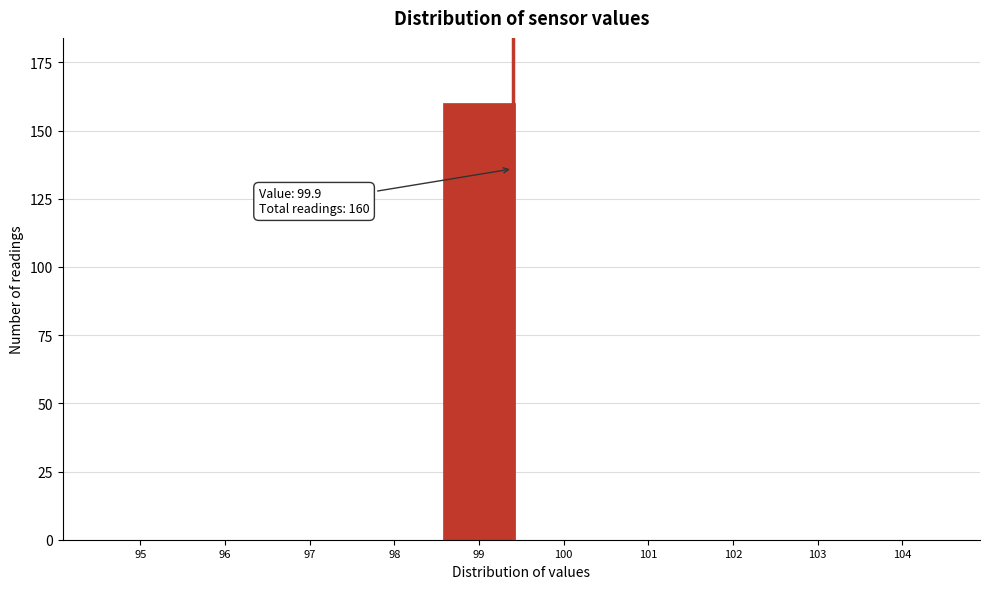

Reading right to left, extract all data points from this chart.

104=0	103=0	102=0	101=0	100=0	99=160	98=0	97=0	96=0	95=0